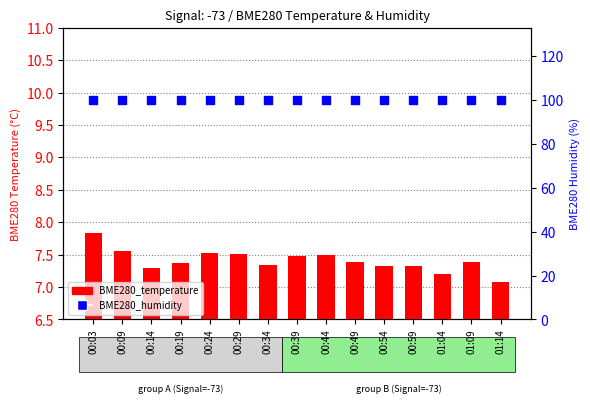

Which series has the largest Y range (max minus min)?

BME280_temperature